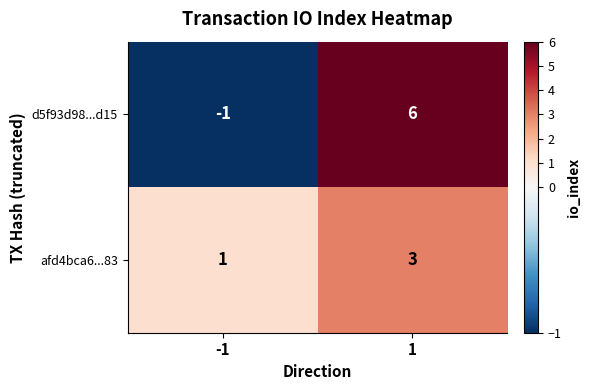

How many values in d5f93d98...d15 are below zero?

1